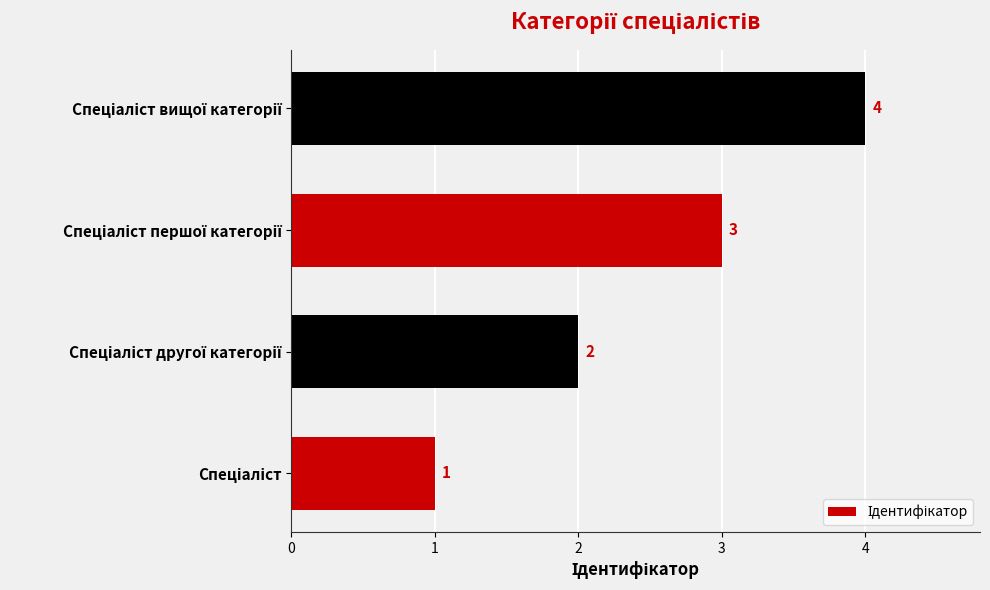

How many bars are there in total?

4